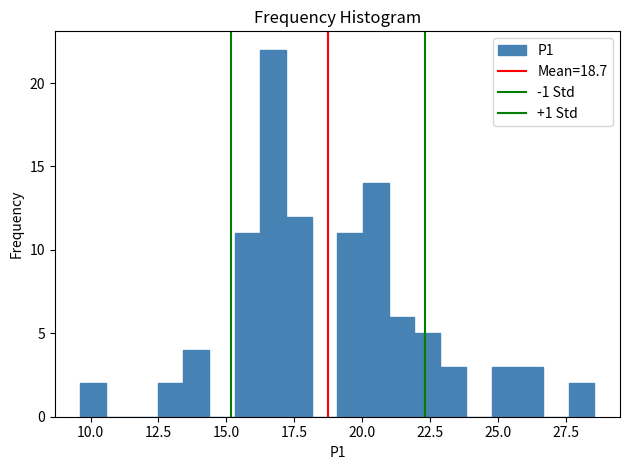

Read against the x-axis, roughly where is the centre of the tallest bar?

16.5